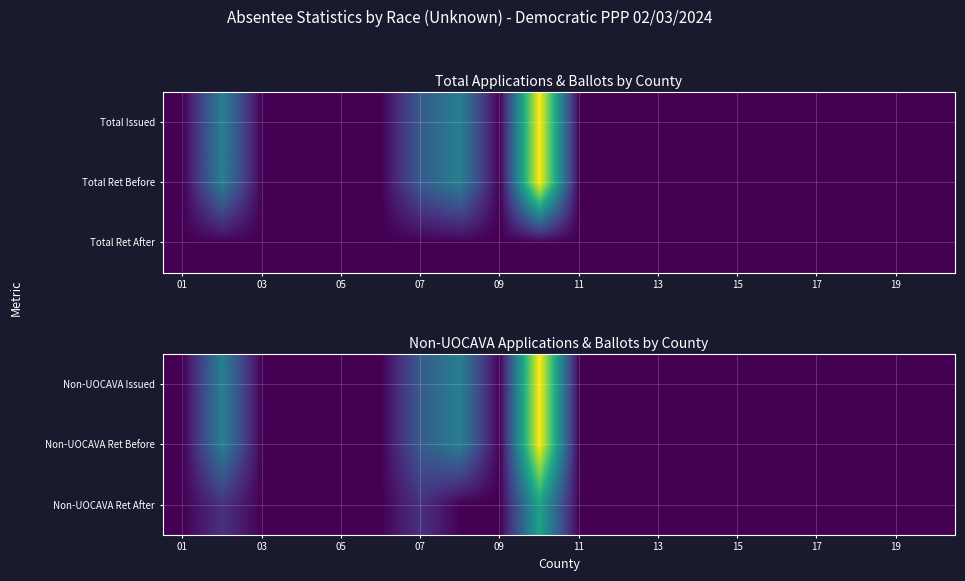

How many data points does each series have?

20